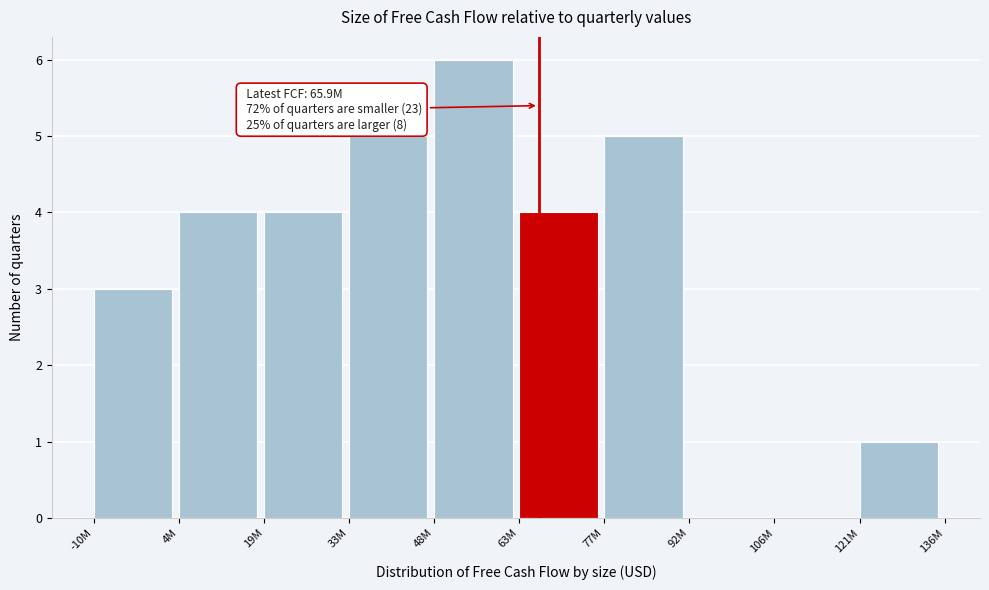

Reading right to left, transcribe all the data shown in this chart.

121M=1	106M=0	92M=0	77M=5	63M=4	48M=6	33M=5	19M=4	4M=4	-10M=3